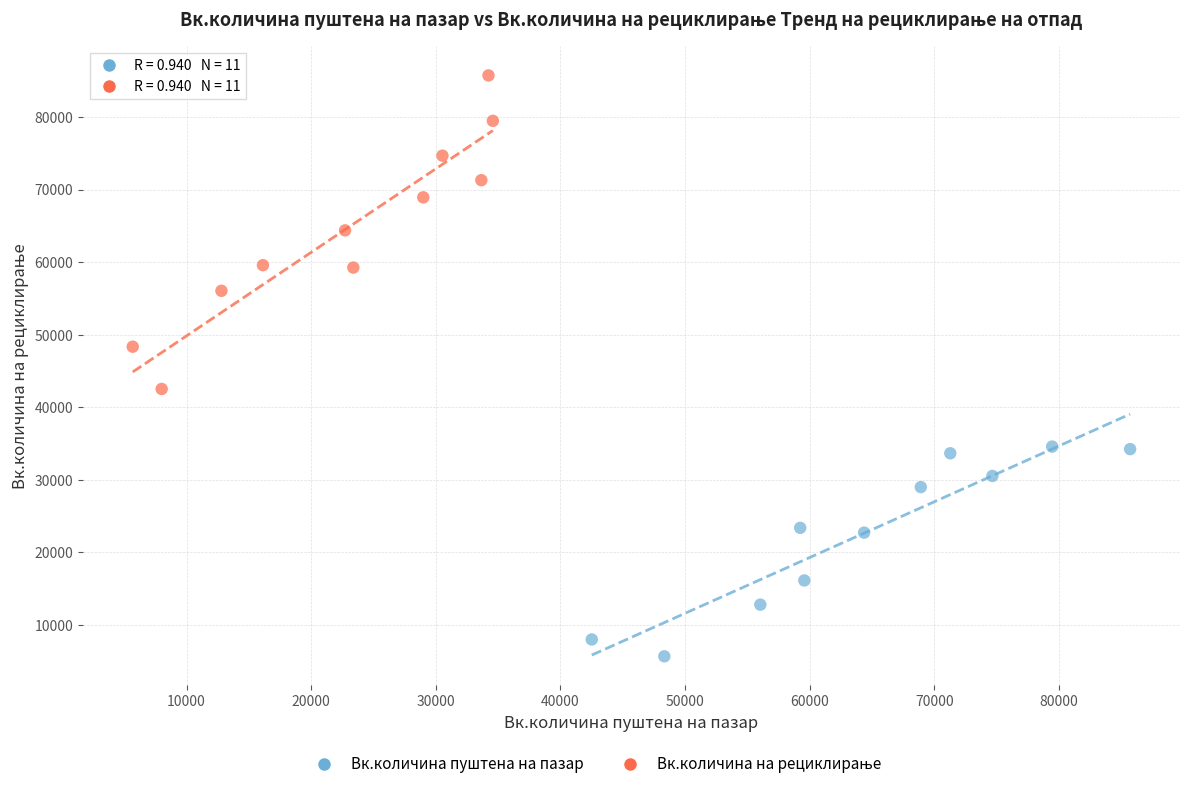

Which series contains the lowest Y value?

Вк.количина пуштена на пазар